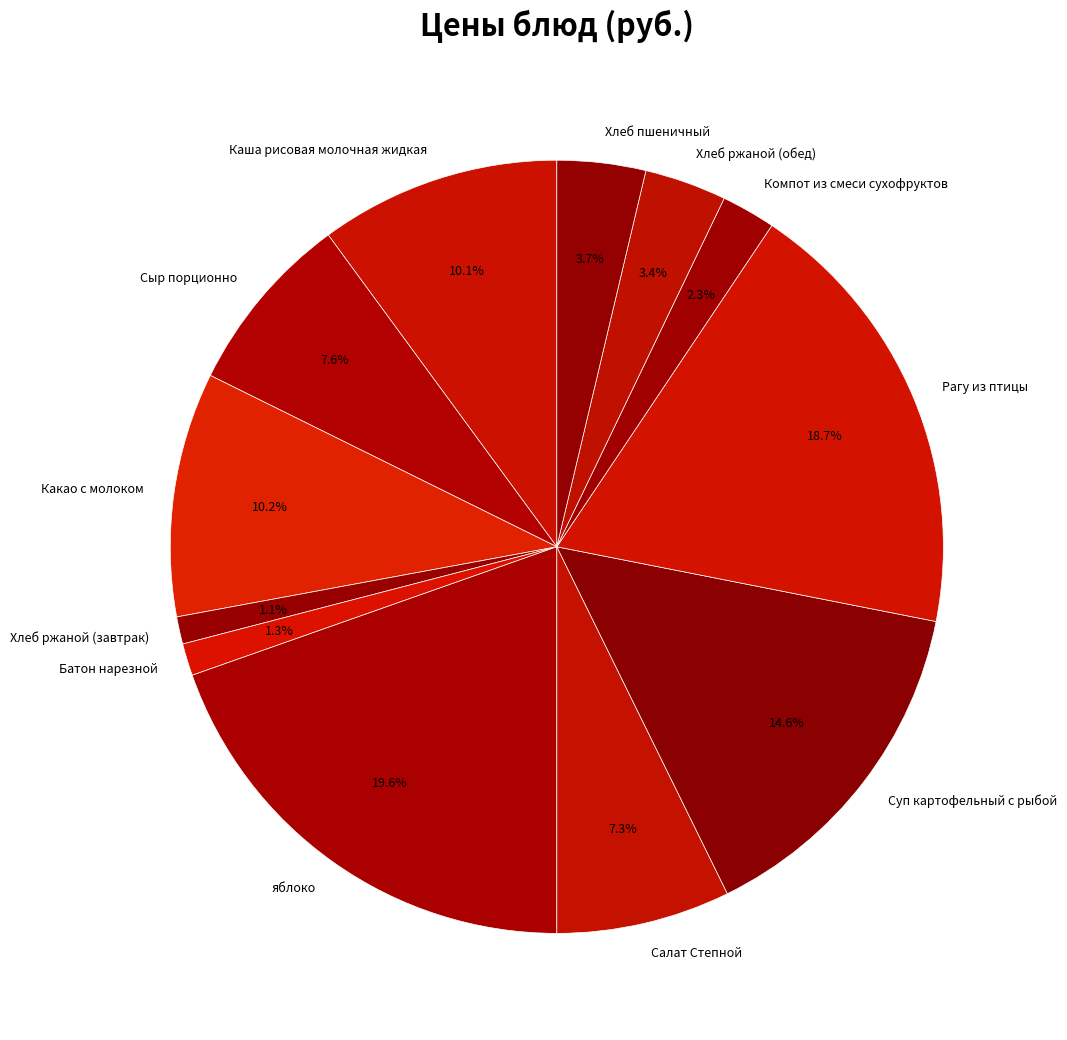

How much of the chart is everything except Компот из смеси сухофруктов?

97.7%